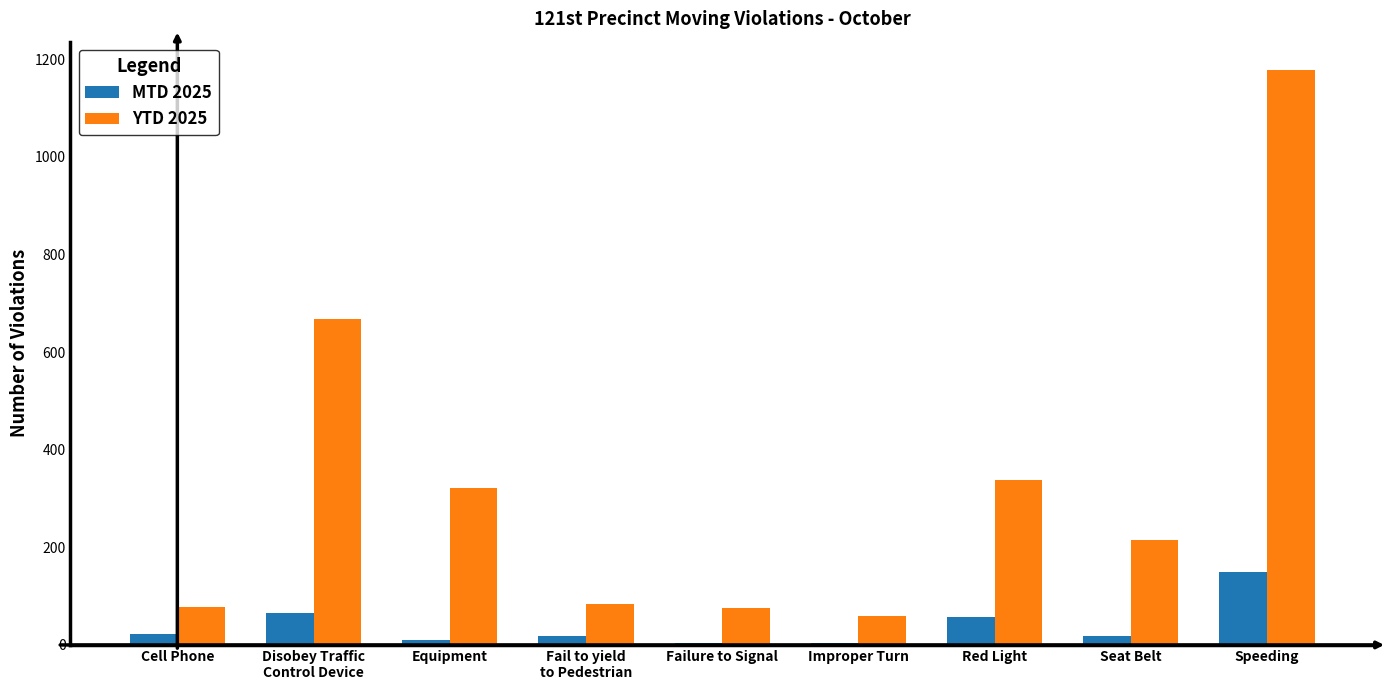

Is it true that YTD 2025 equals 411 at Speeding?

False